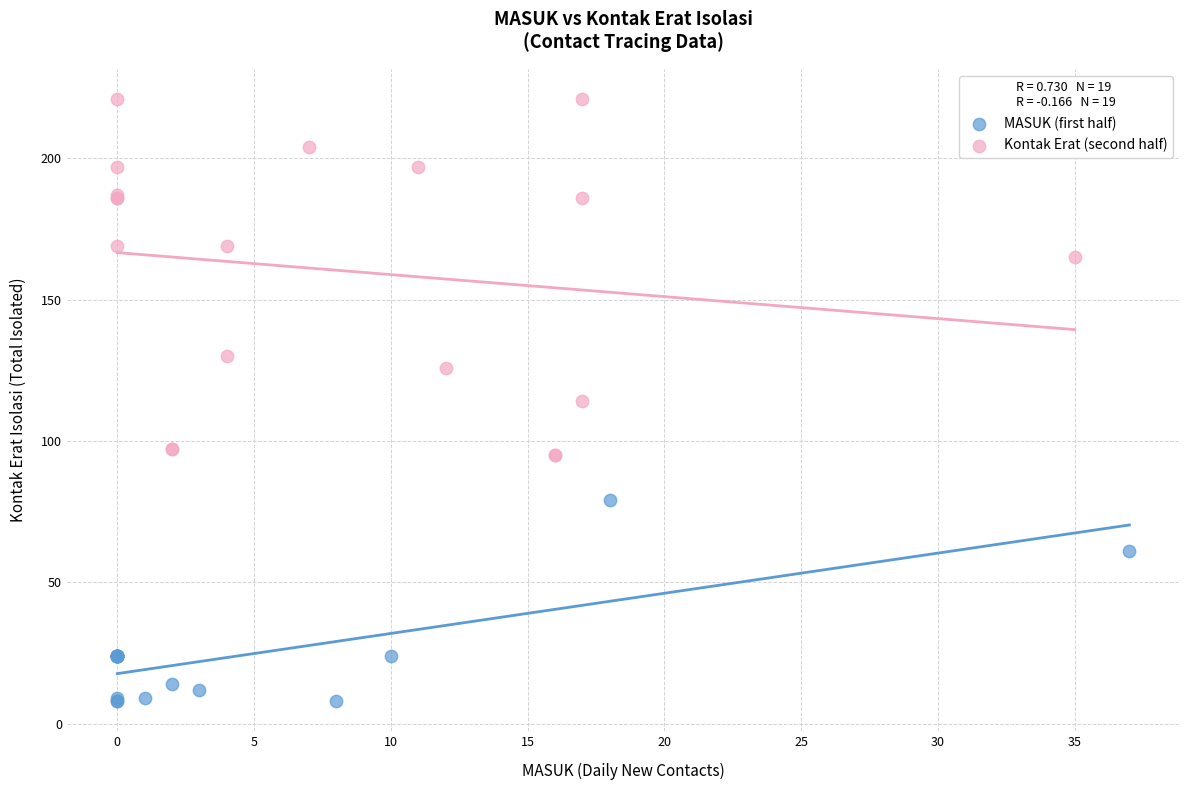

Which series contains the lowest Y value?

MASUK (first half)